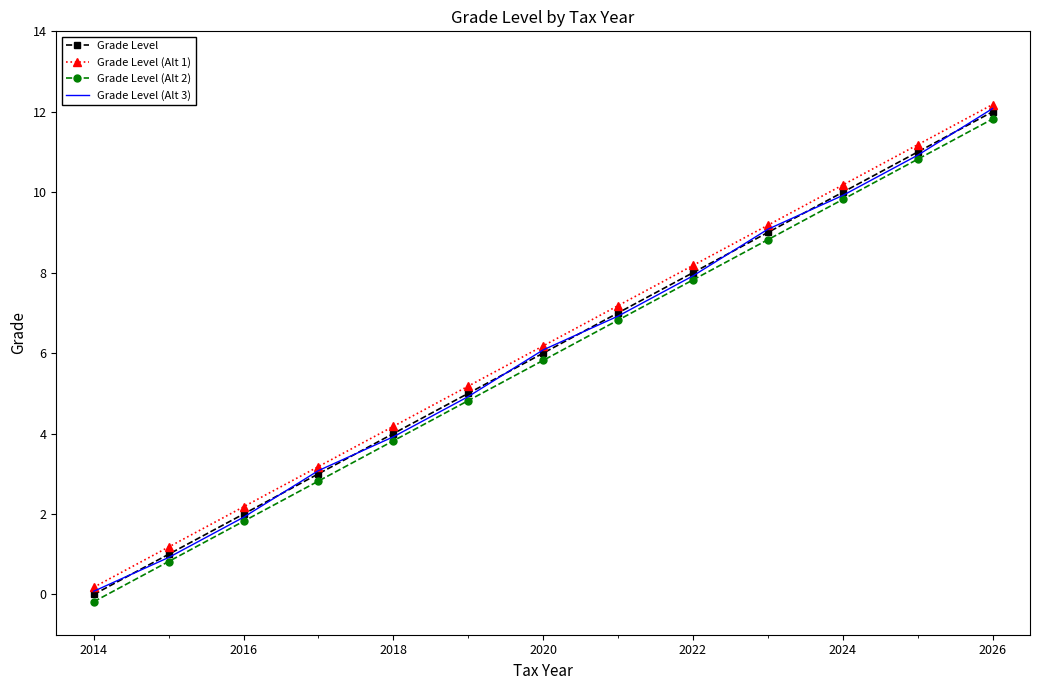

True or false: Grade Level (Alt 2) and Grade Level (Alt 1) cross at least once.

False